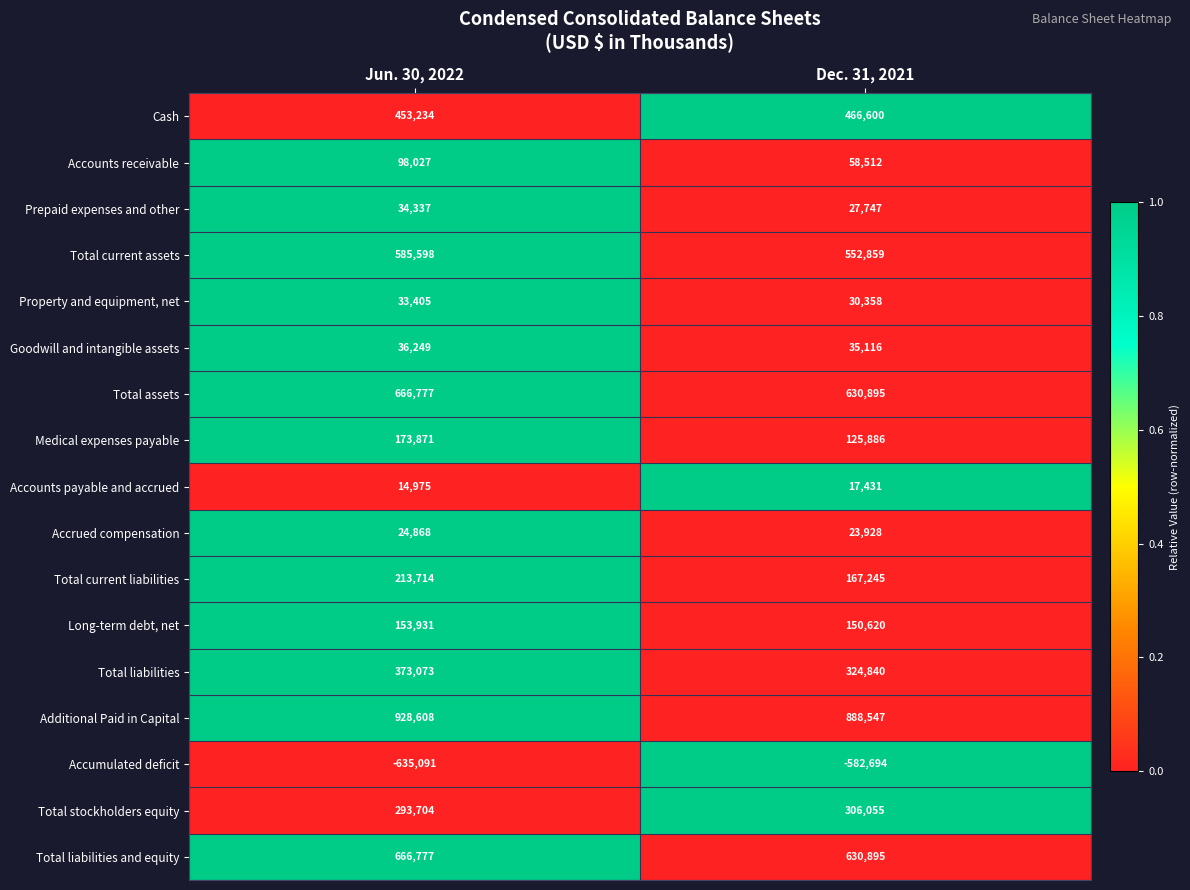

Is it true that Prepaid expenses and other equals 44901 at Jun. 30, 2022?

False